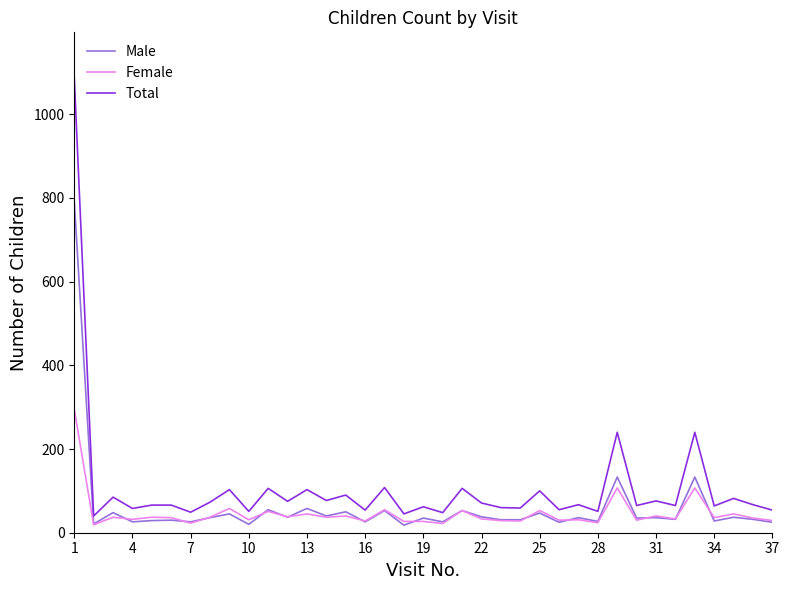

List the series in order of their peak value, highest first.

Total, Male, Female